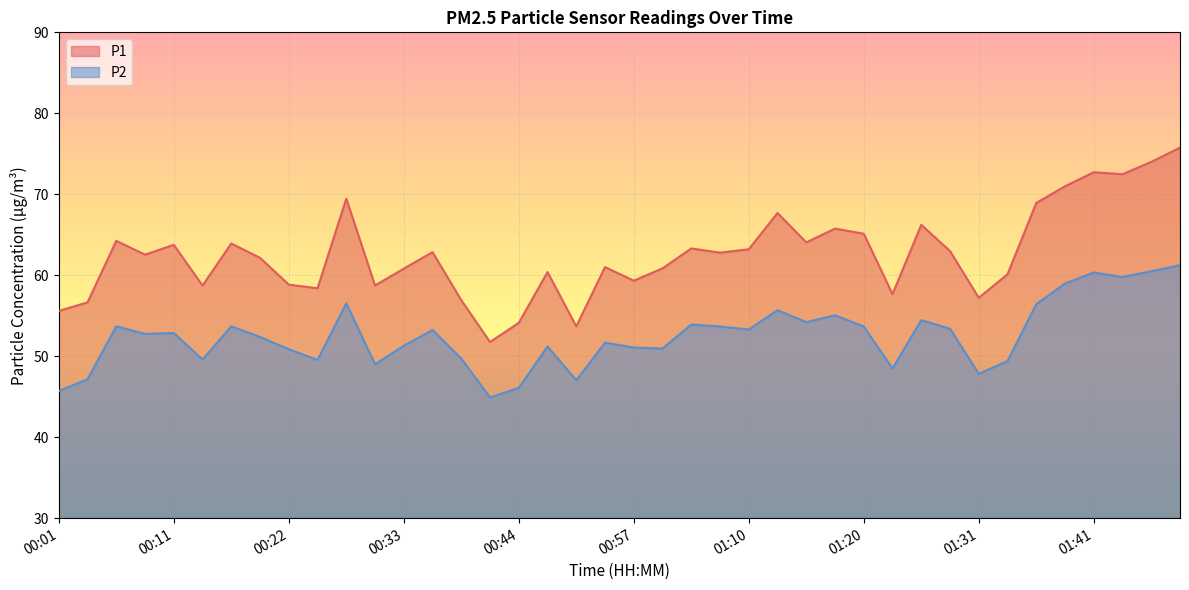

At which label does P1 first exceed 62?

00:06